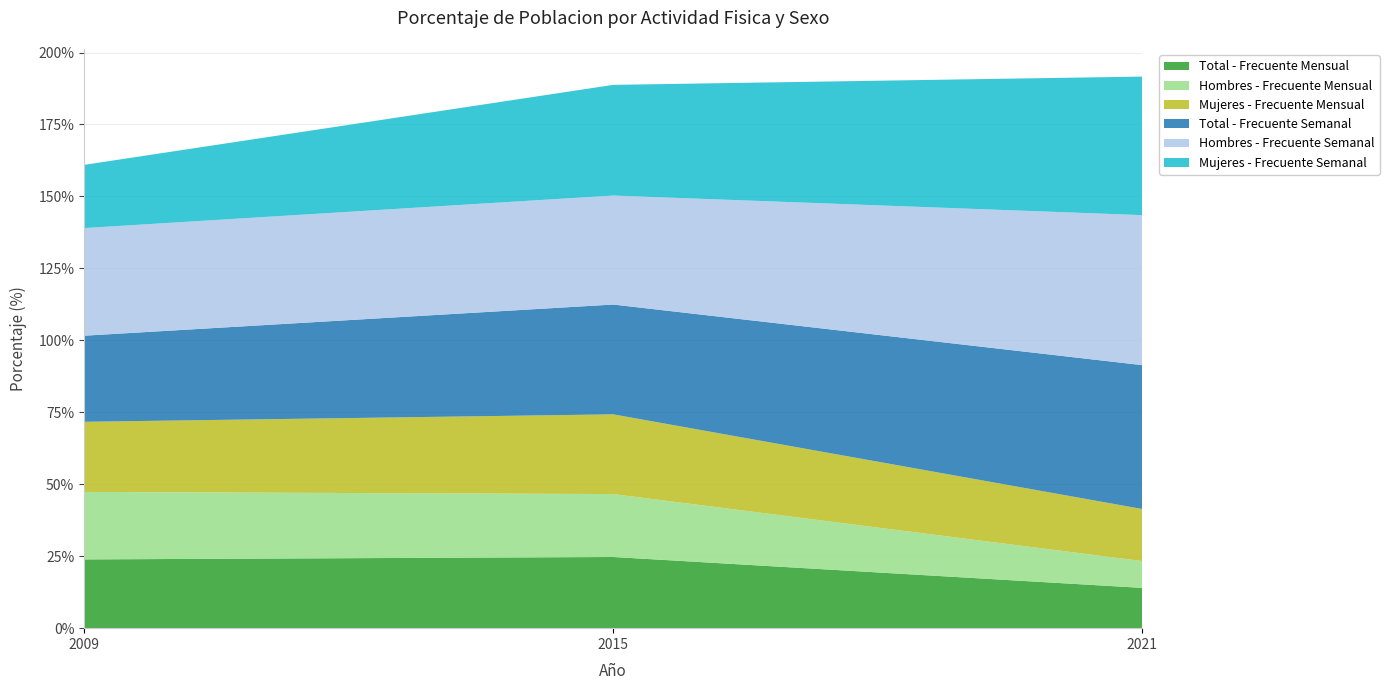

Reading left to right, extract all data points from this chart.

Total - Frecuente Mensual: 2009=23.9	2015=24.7	2021=14.0
Hombres - Frecuente Mensual: 2009=23.4	2015=21.9	2021=9.3
Mujeres - Frecuente Mensual: 2009=24.4	2015=27.7	2021=18.1
Total - Frecuente Semanal: 2009=29.9	2015=38.1	2021=50.0
Hombres - Frecuente Semanal: 2009=37.4	2015=37.9	2021=52.1
Mujeres - Frecuente Semanal: 2009=22.0	2015=38.5	2021=48.1